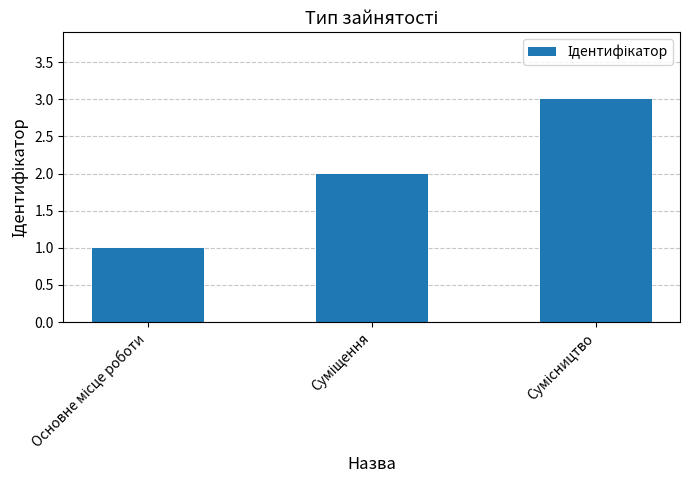

What is the sum of all values?

6